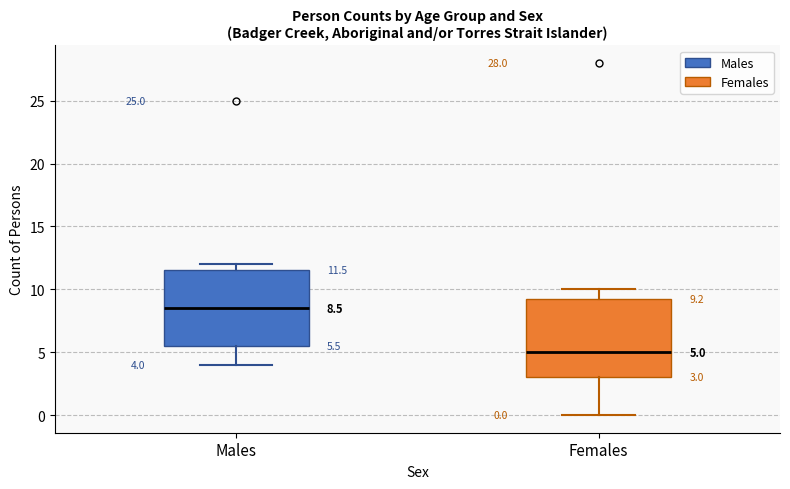

Which box has the highest median line?

Males